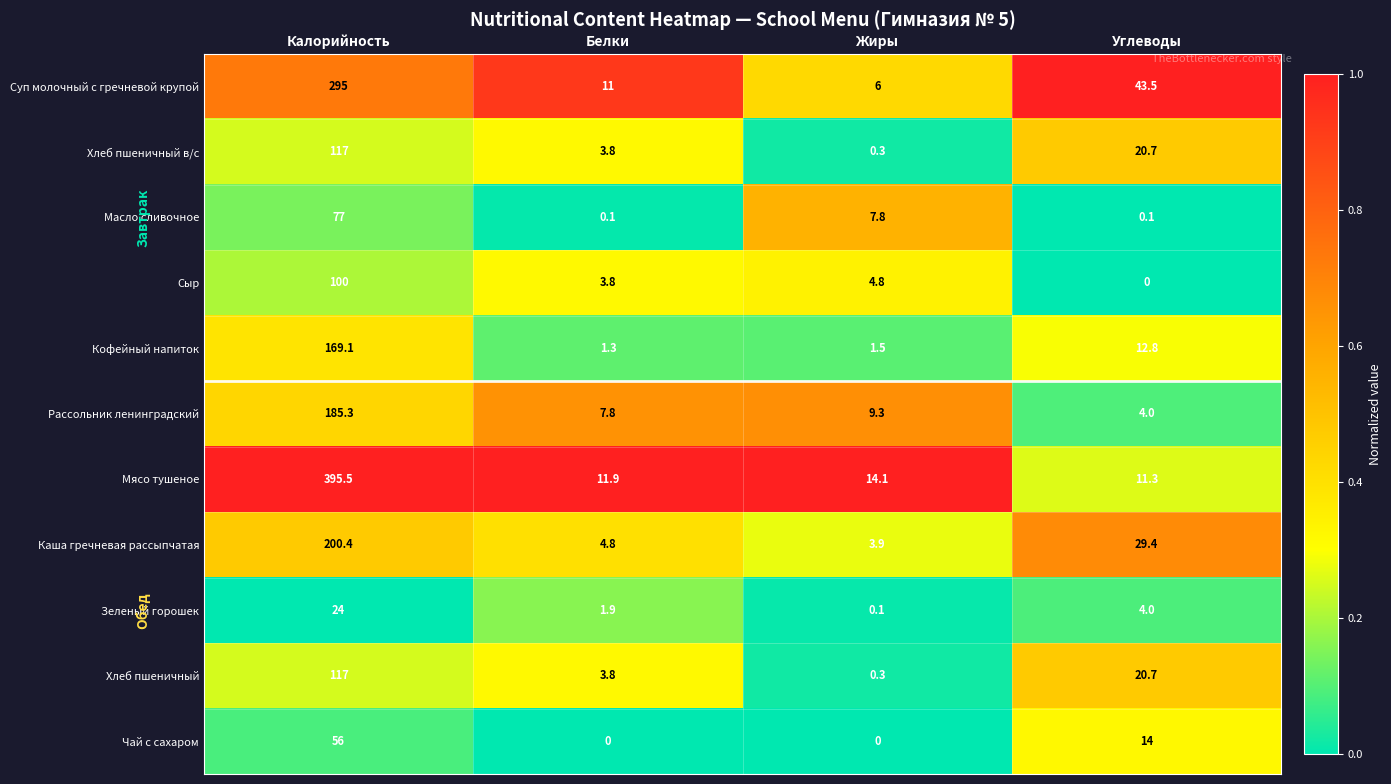

What is the sum of the Хлеб пшеничный в/с values at Углеводы and Белки?

24.5